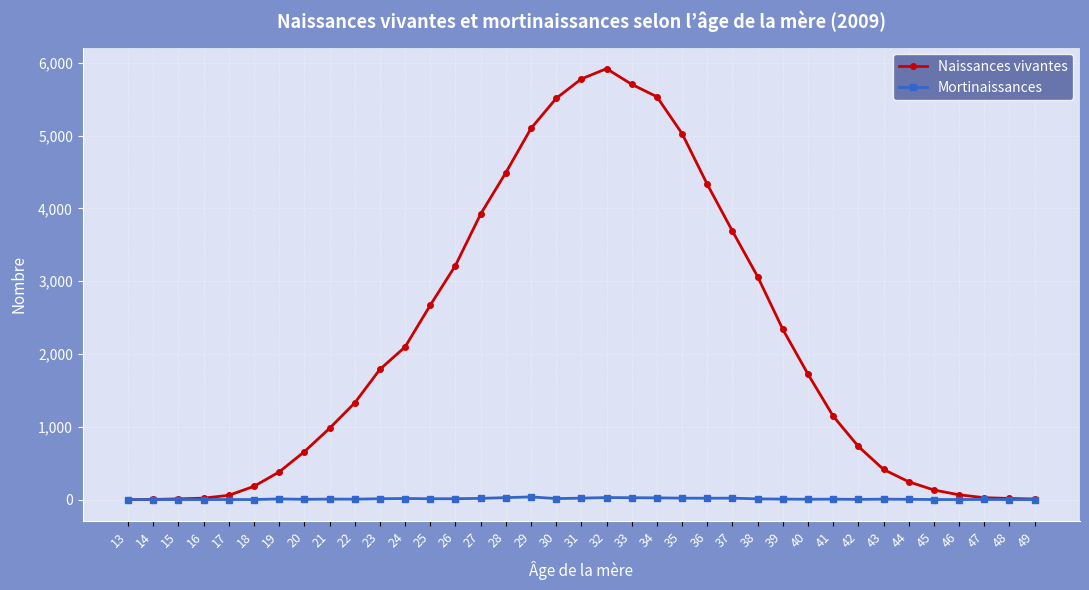

What is the highest value of the Naissances vivantes series?

5919